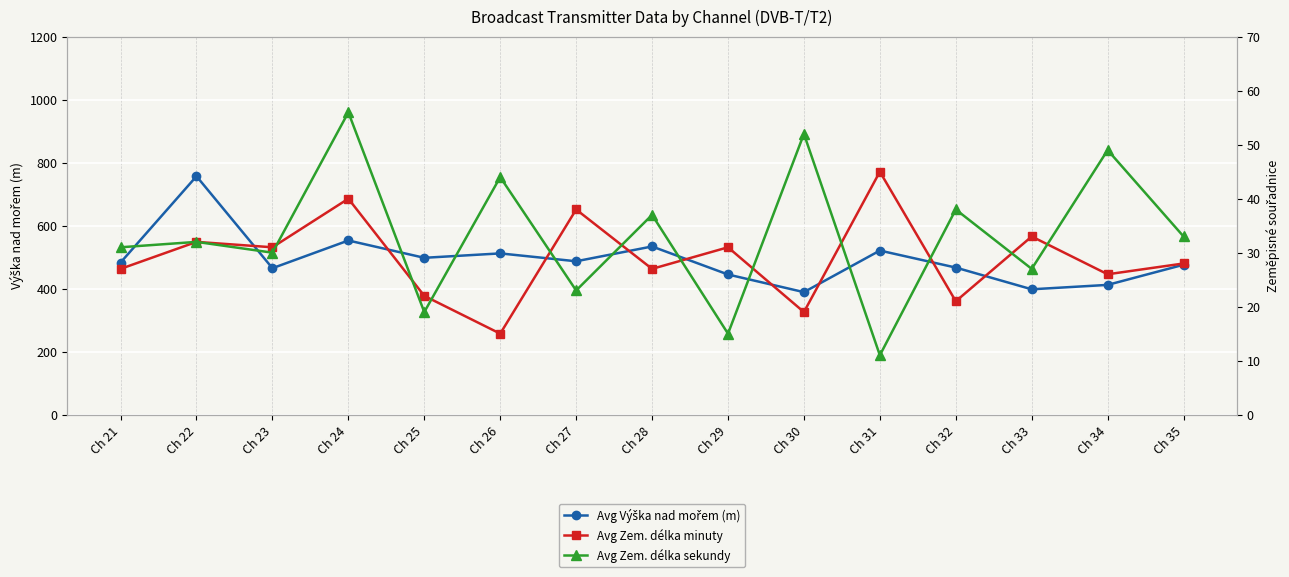

Which category has the highest value in the Avg Zem. délka sekundy series?

Ch 24